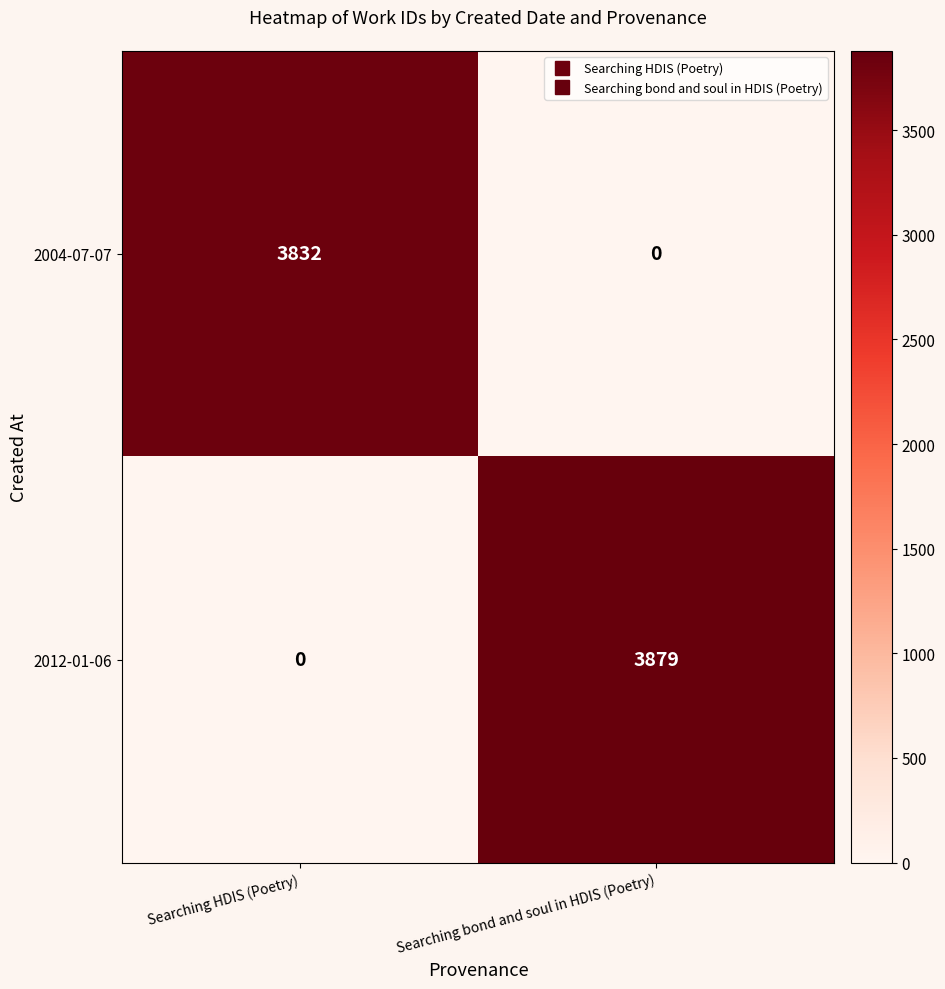

What is the total value across all series at Searching bond and soul in HDIS (Poetry)?

3879